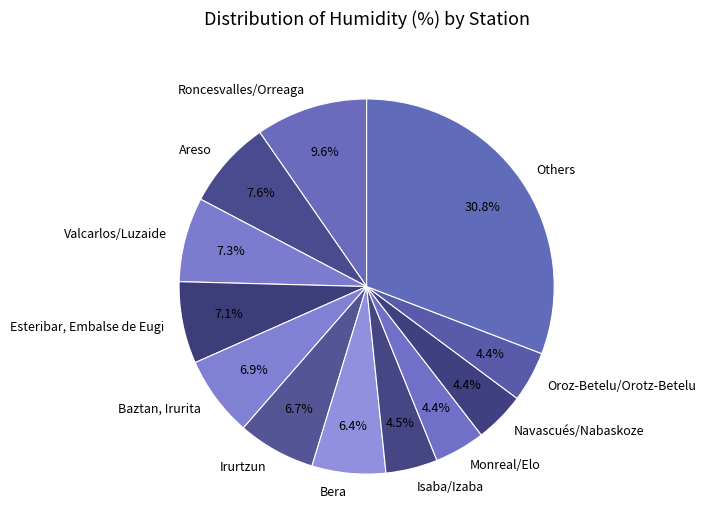

Combined, do Esteribar, Embalse de Eugi and Isaba/Izaba account for over 50%?

No